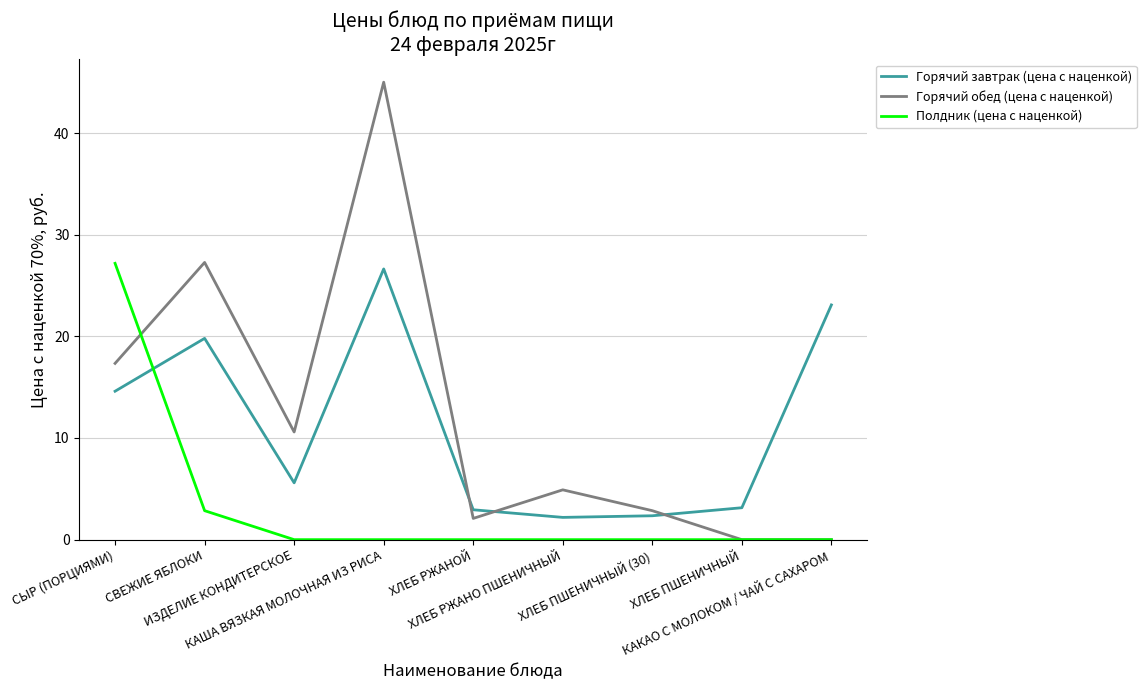

Is it true that Горячий обед (цена с наценкой) equals 27.3 at СВЕЖИЕ ЯБЛОКИ?

True